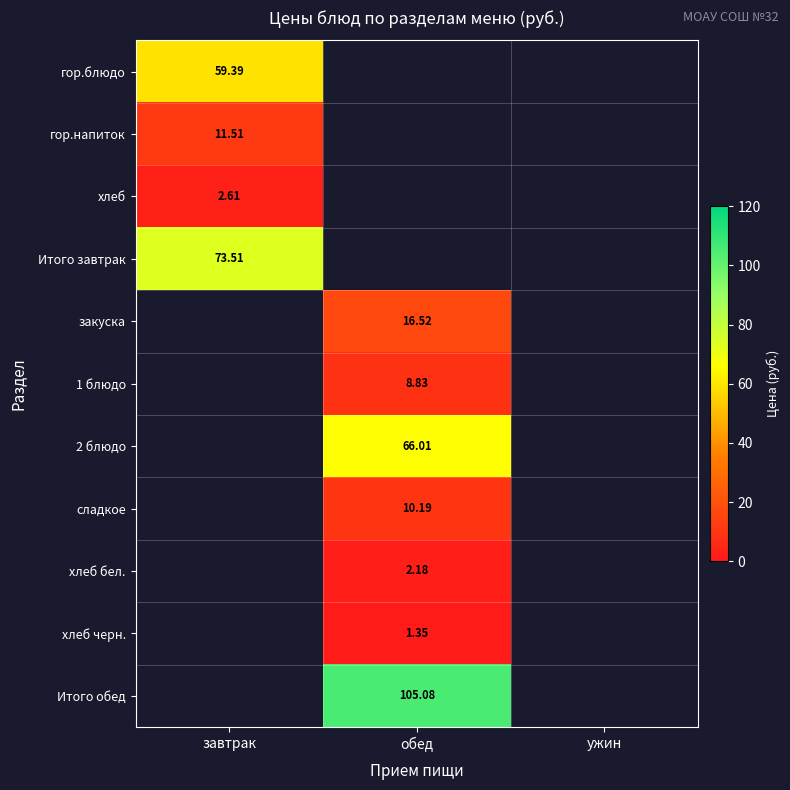

Is the value of хлеб черн. at обед greater than the value of хлеб бел. at завтрак?

No